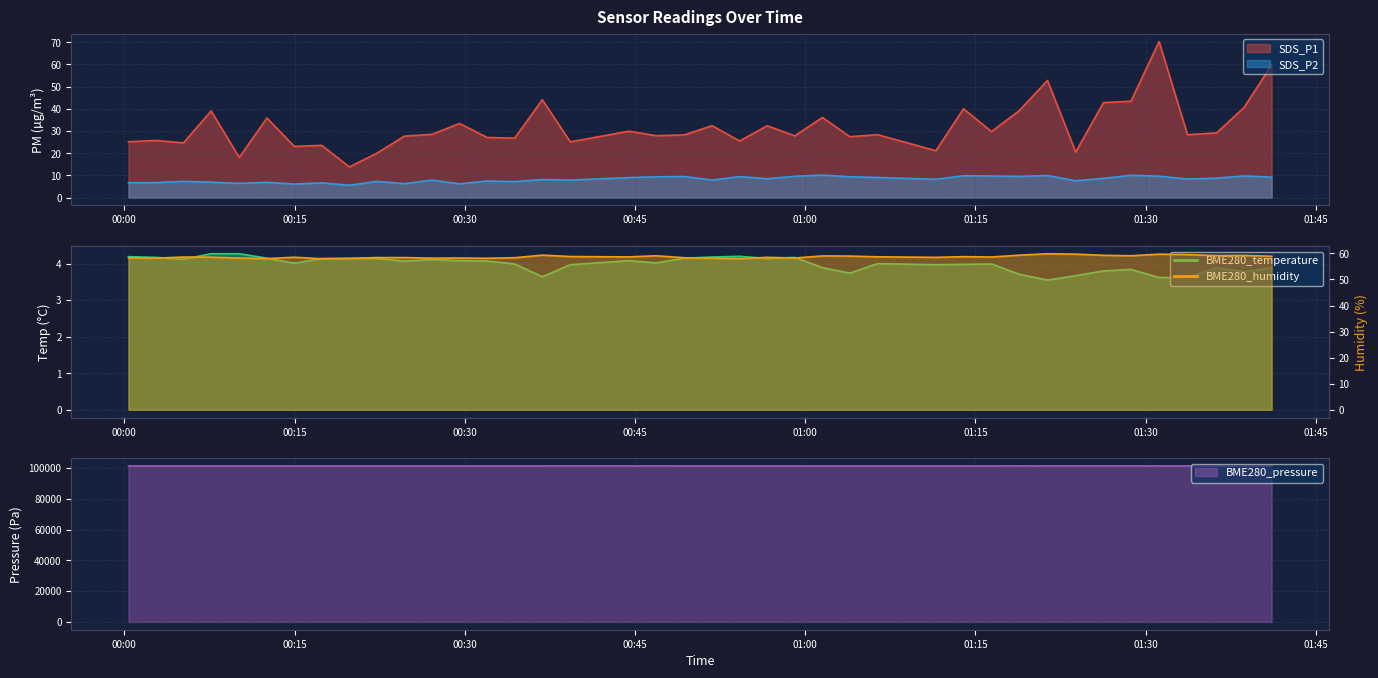

Which series has the widest spread of values?

SDS_P1